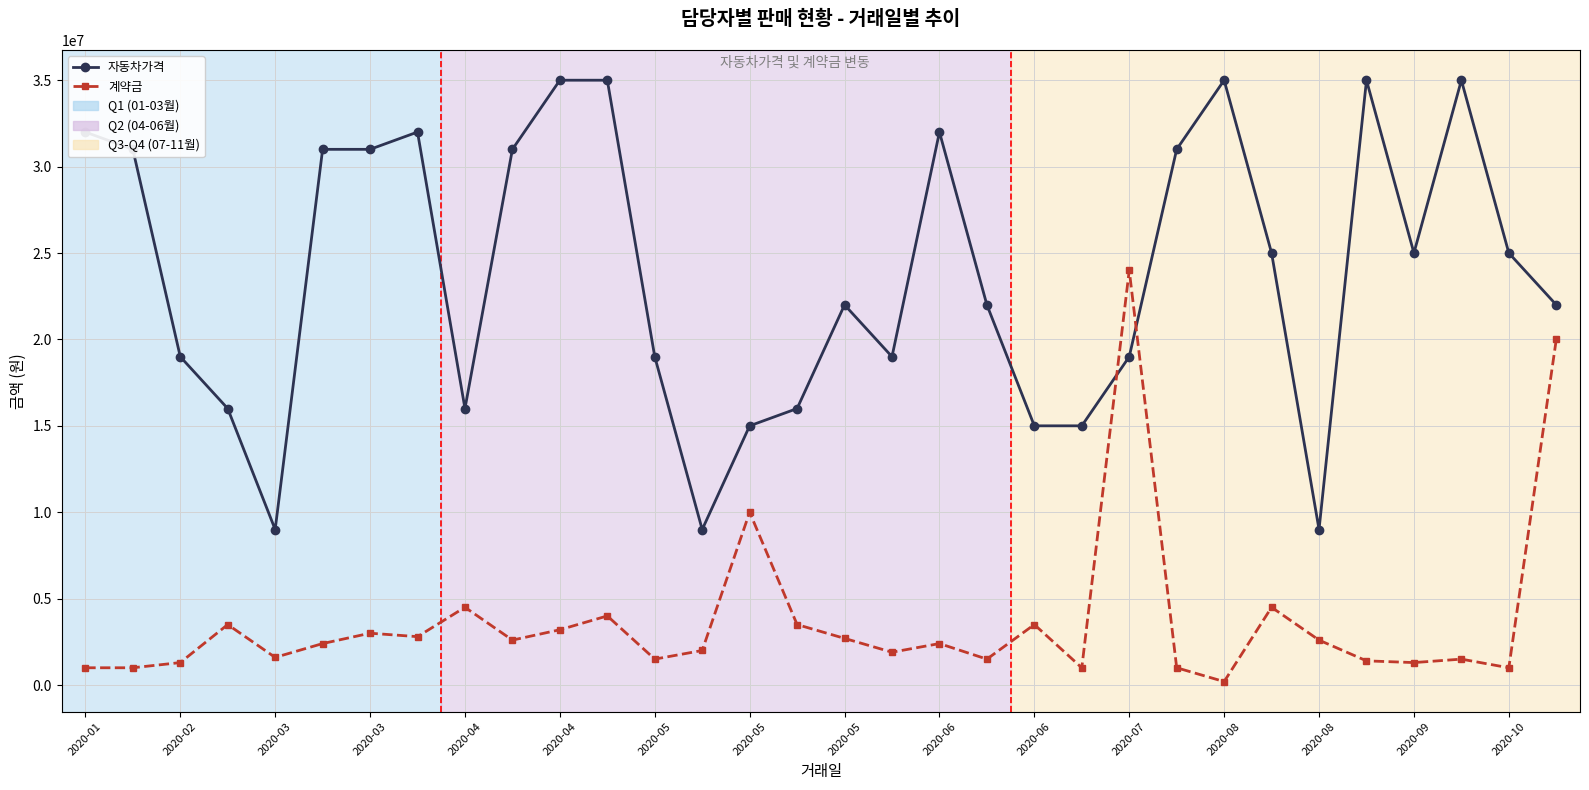

List the series in order of their peak value, lowest first.

계약금, 자동차가격